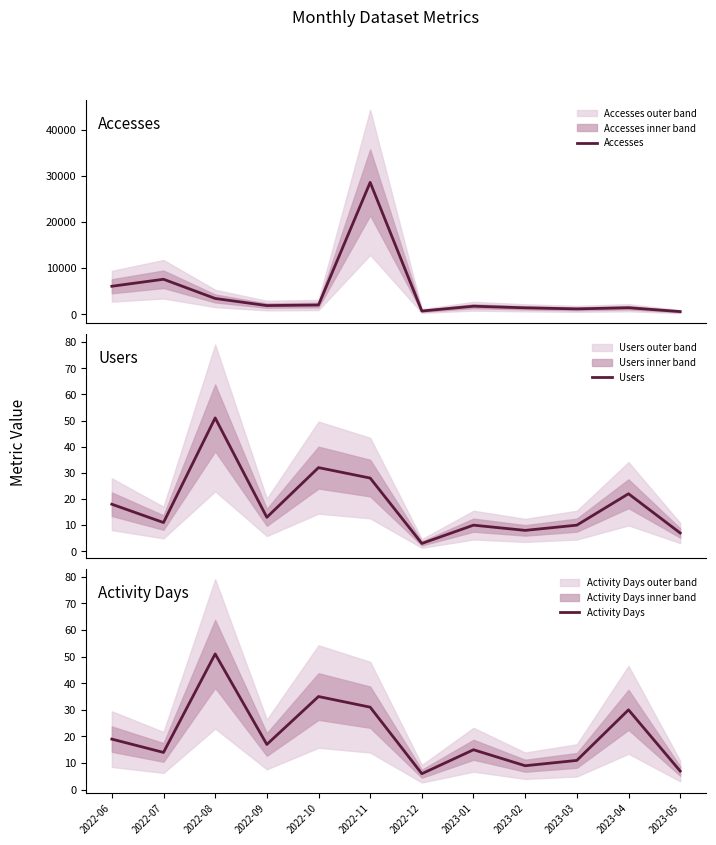

At how many categories does at least one series exceed 16342?

1